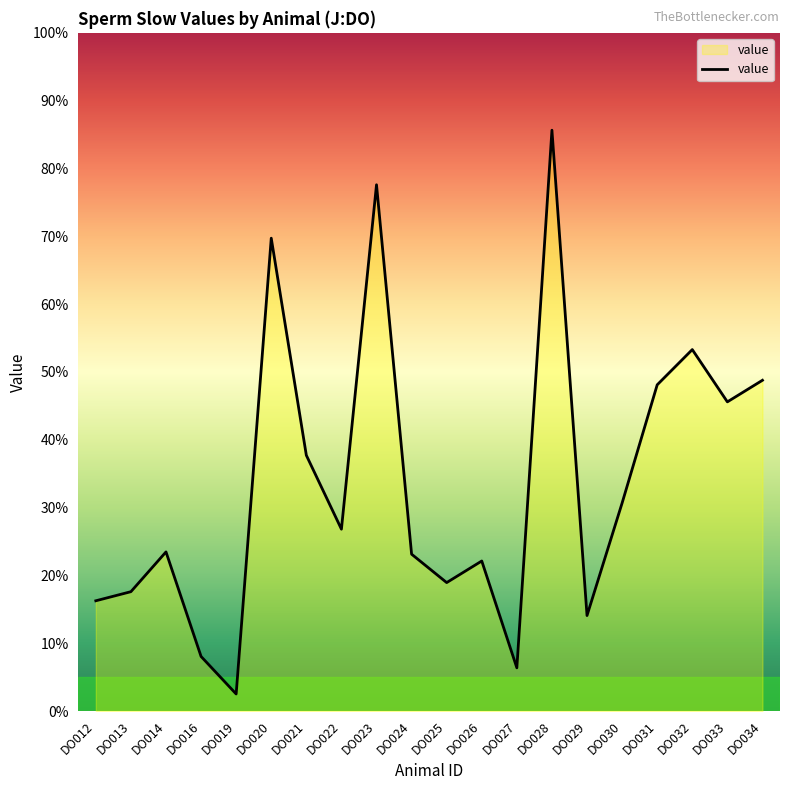

Is this an area chart (filled region under the line)?

Yes